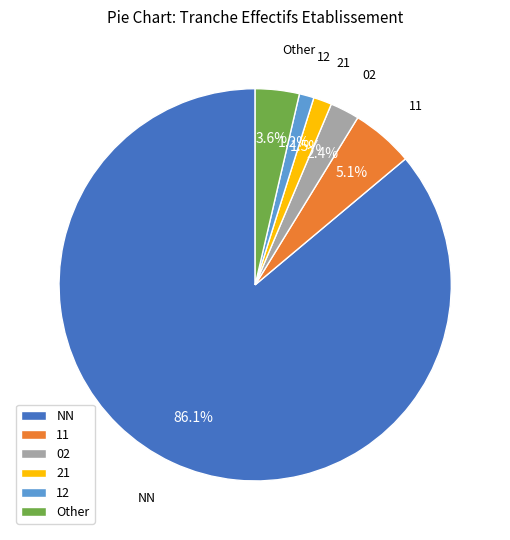

To the nearest percent, what is the average slice percentage?

17%